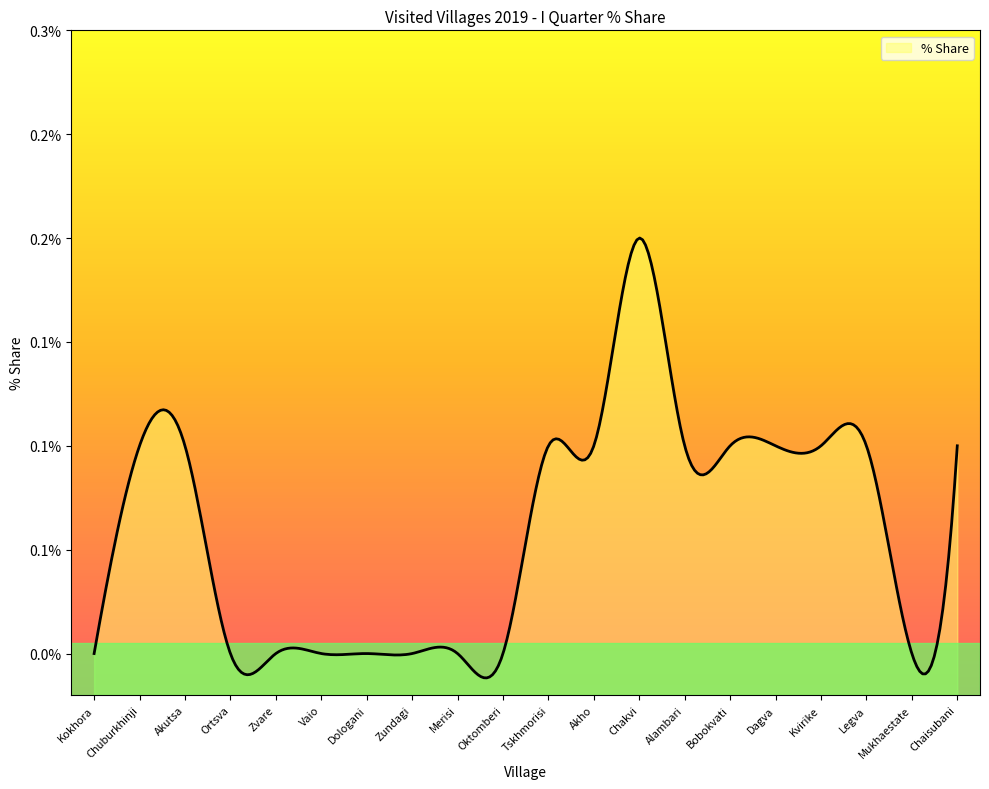

How many values are above zero?

11